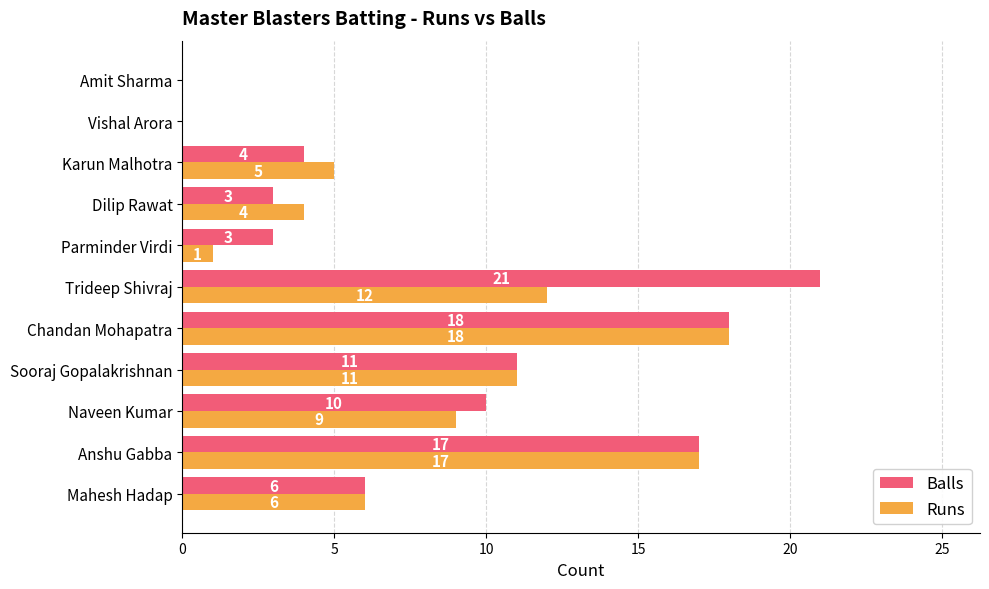

How many series are shown in this chart?

2